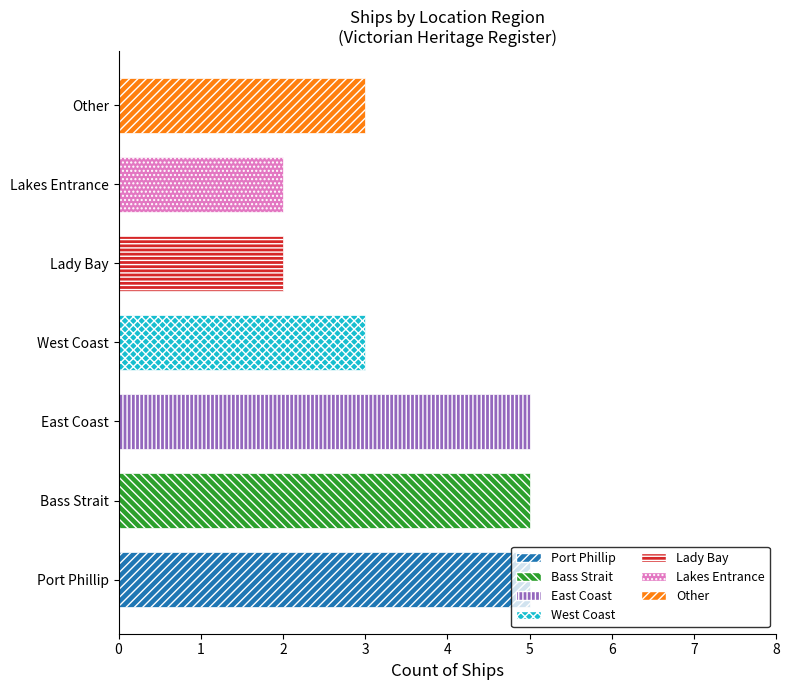

What position from the left is Lakes Entrance?

6